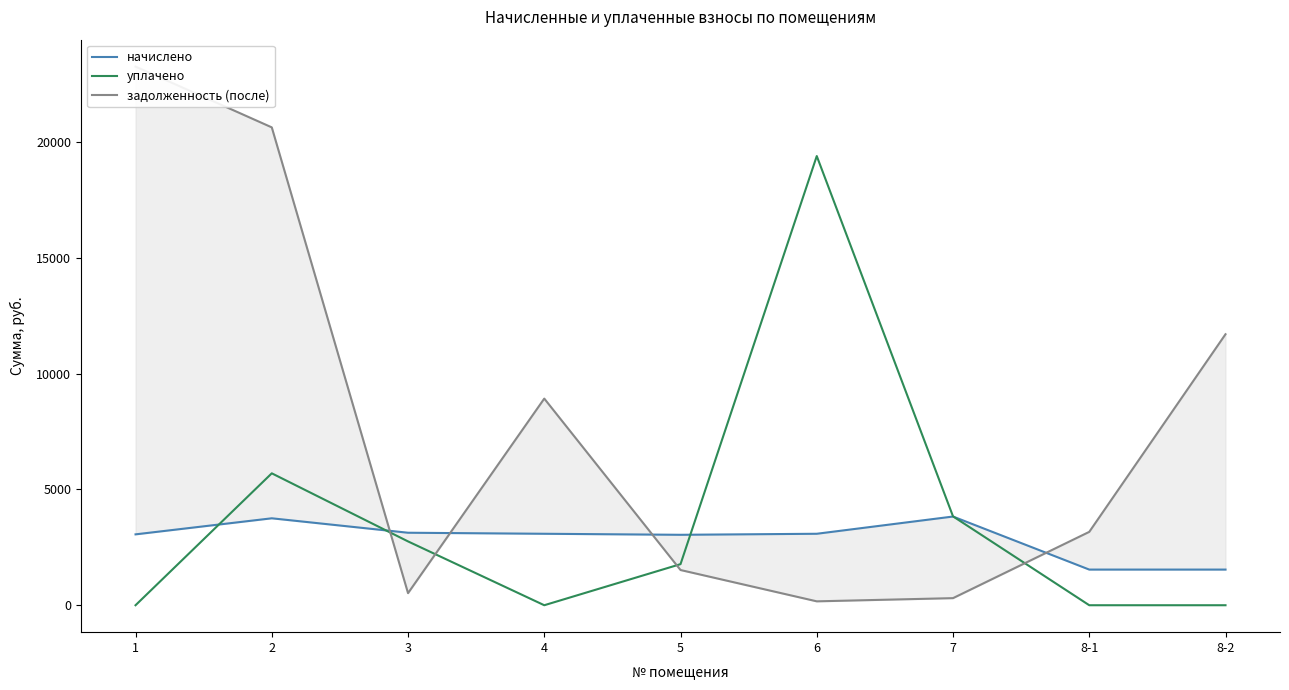

At which category is the sum across all series the highest?

2